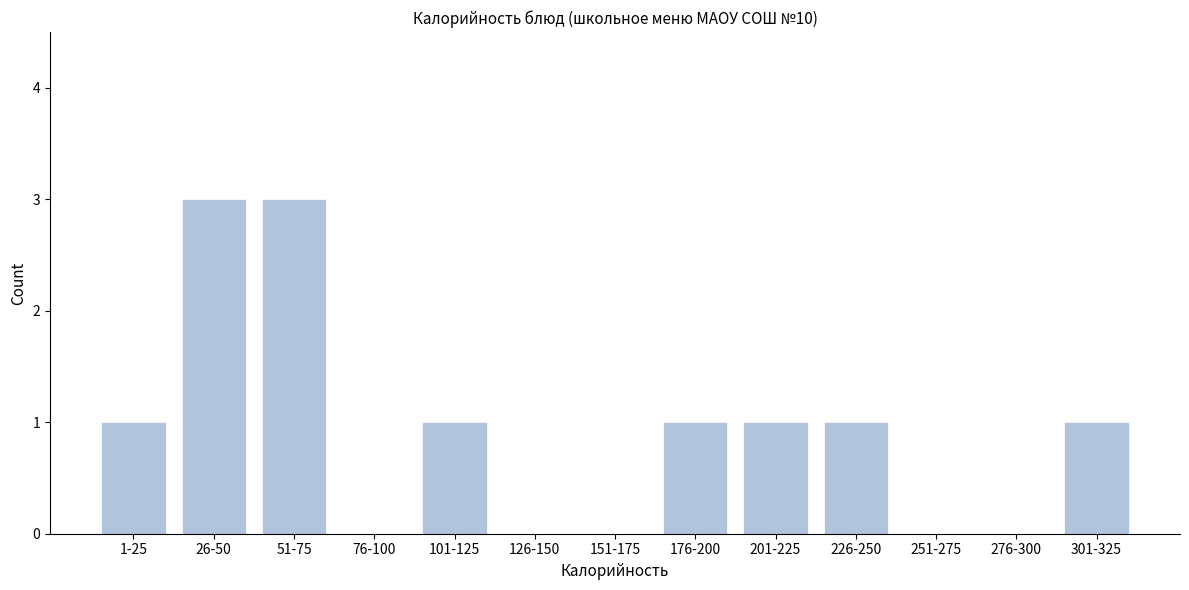

Reading left to right, extract all data points from this chart.

1-25=1	26-50=3	51-75=3	76-100=0	101-125=1	126-150=0	151-175=0	176-200=1	201-225=1	226-250=1	251-275=0	276-300=0	301-325=1